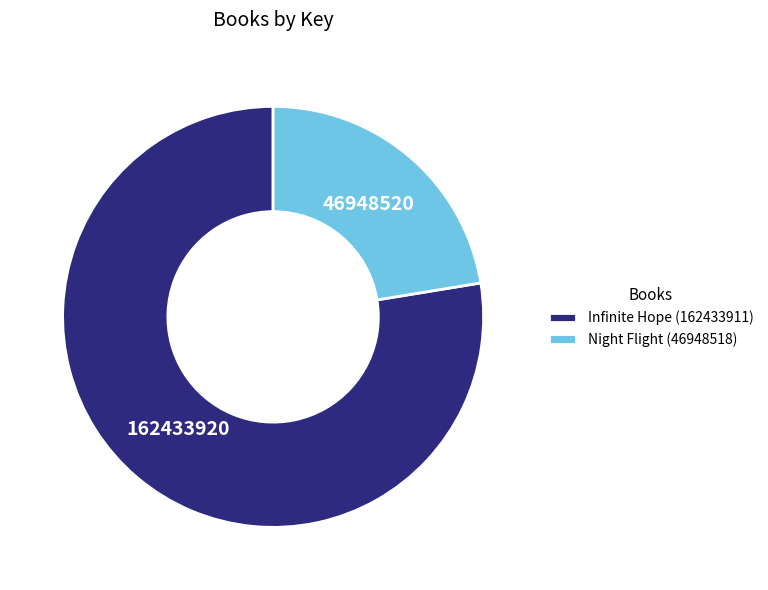

Which category has the smallest portion of the pie?

Night Flight (46948518)